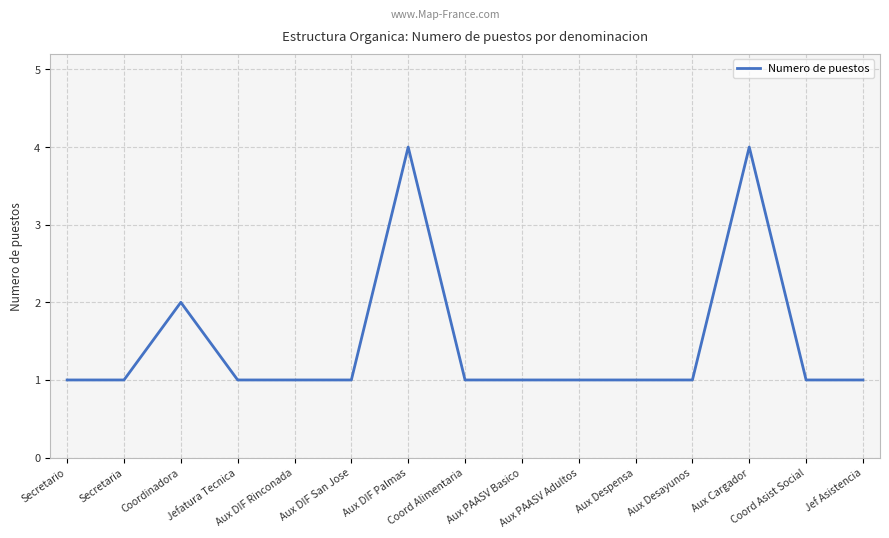

The value at Secretario is 1. True or false?

True